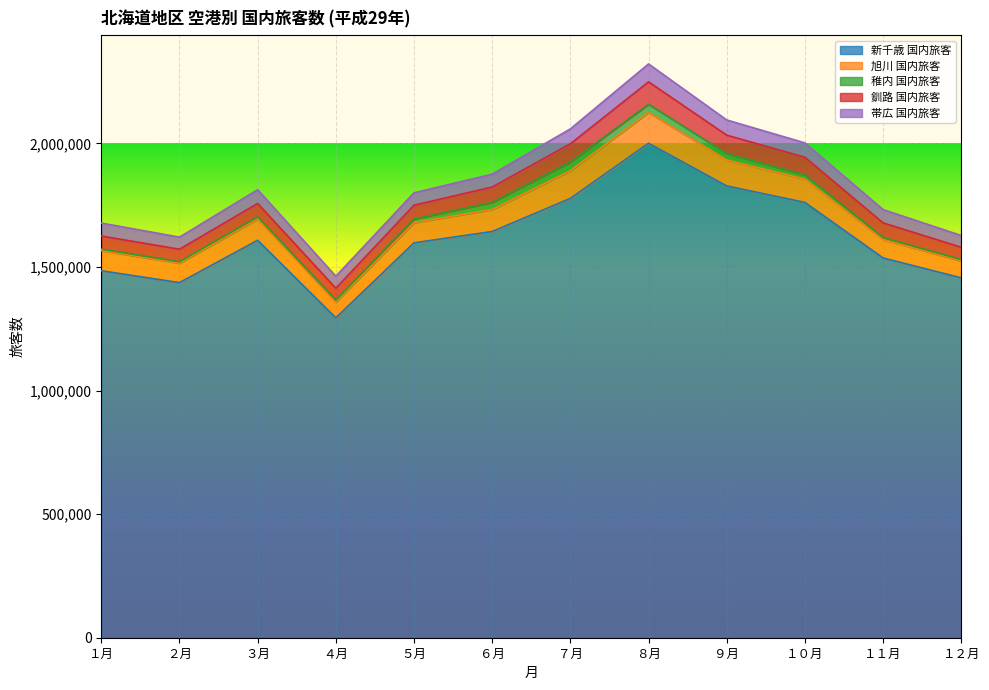

How many lines are shown in the chart?

5